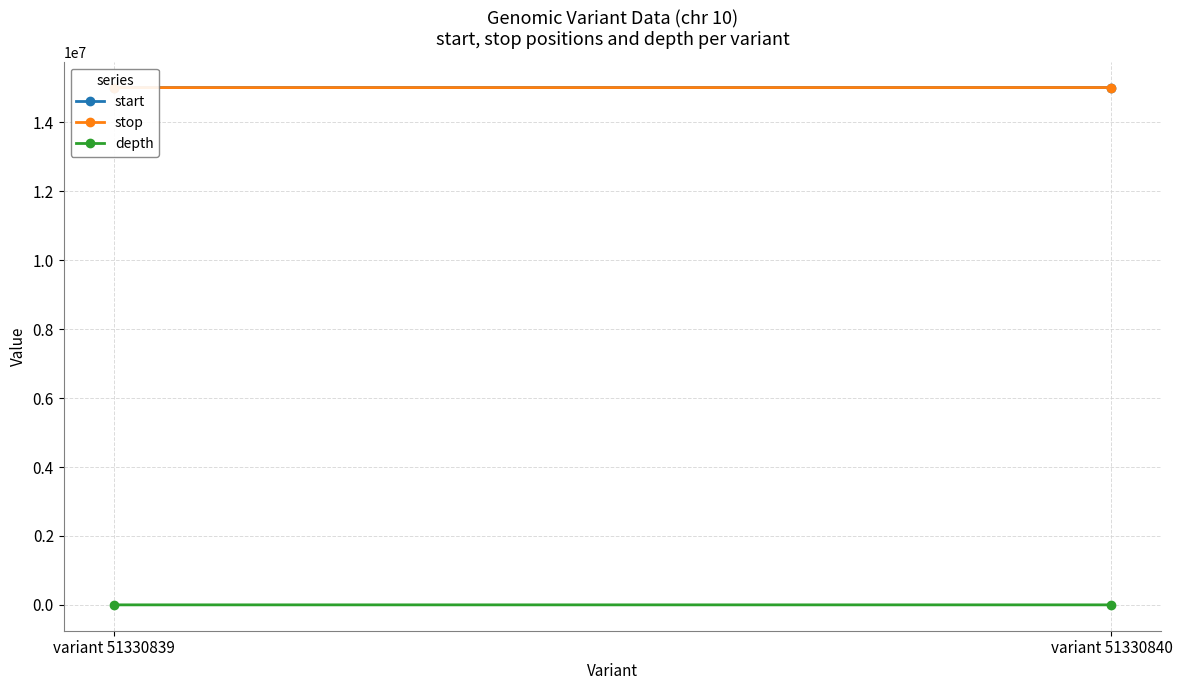

True or false: start has a value of 10373294 at variant 51330840.

False